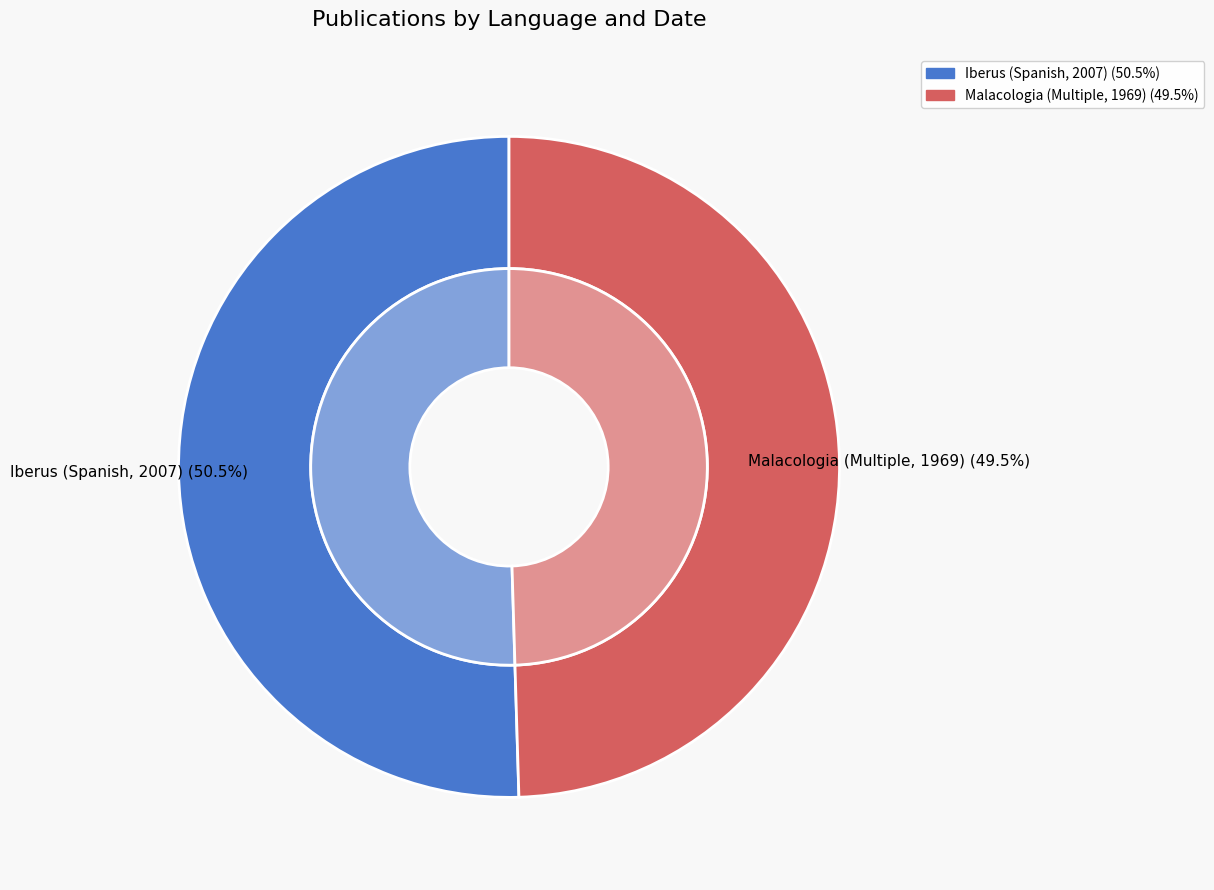

To the nearest percent, what is the difference between the largest and smallest slice percentages?

1%